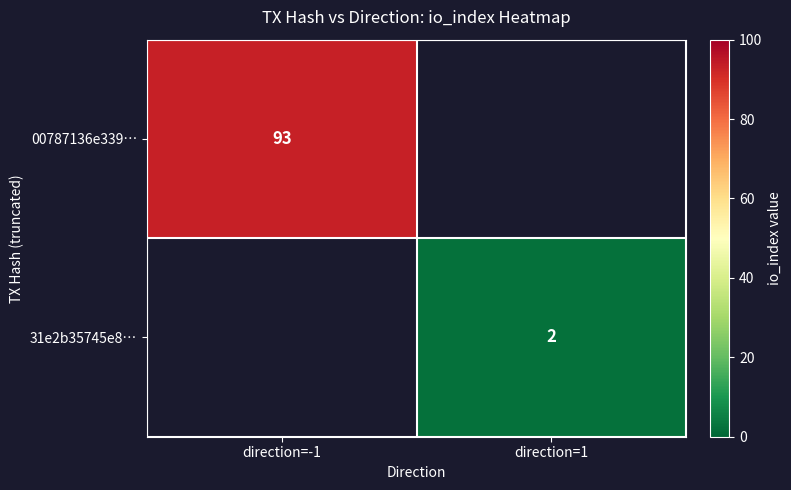

Is it true that 00787136e339… equals 93 at direction=-1?

True